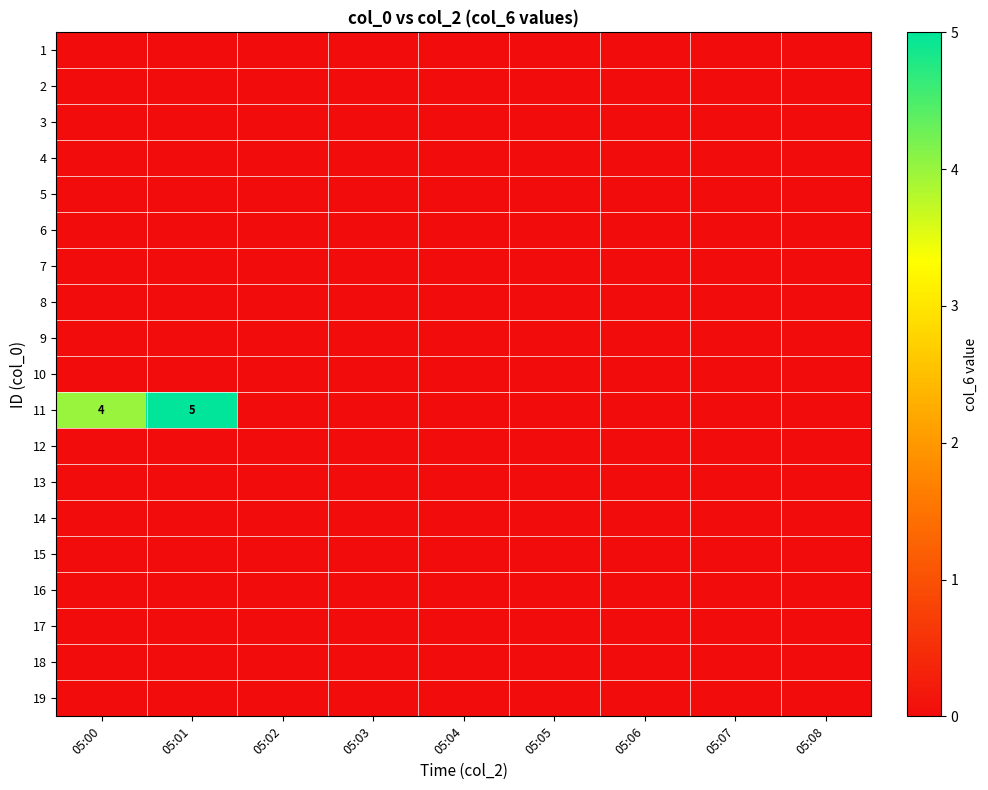

At how many categories does at least one series exceed 4?

1